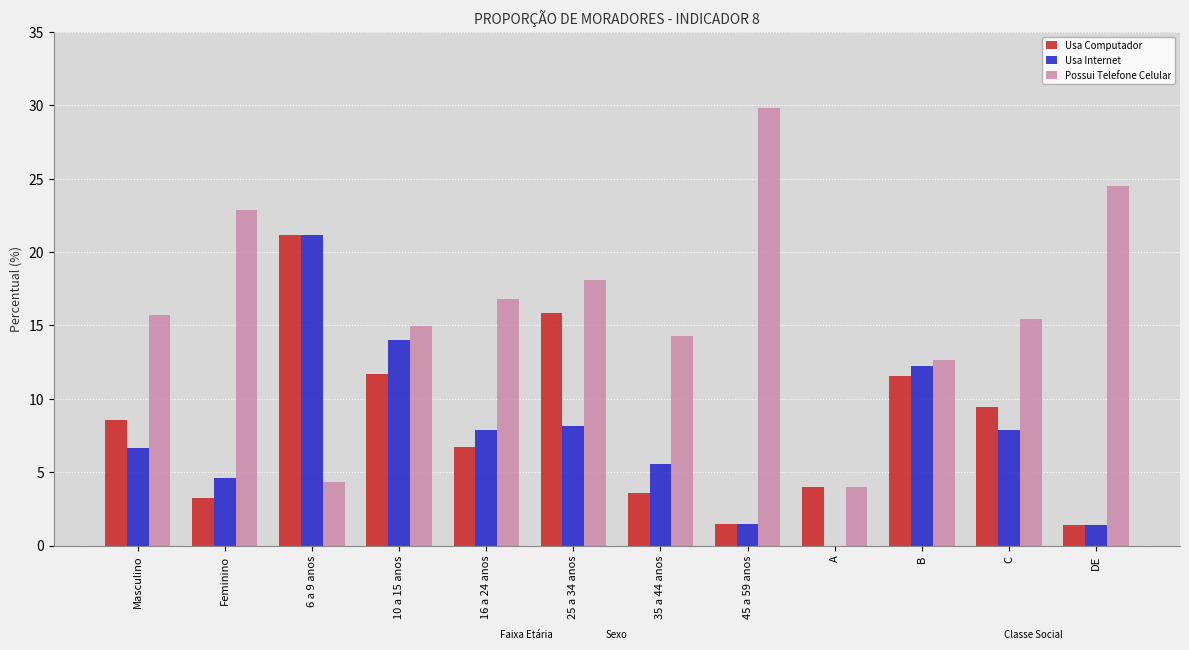

What are all the series names shown in the legend?

Usa Computador, Usa Internet, Possui Telefone Celular